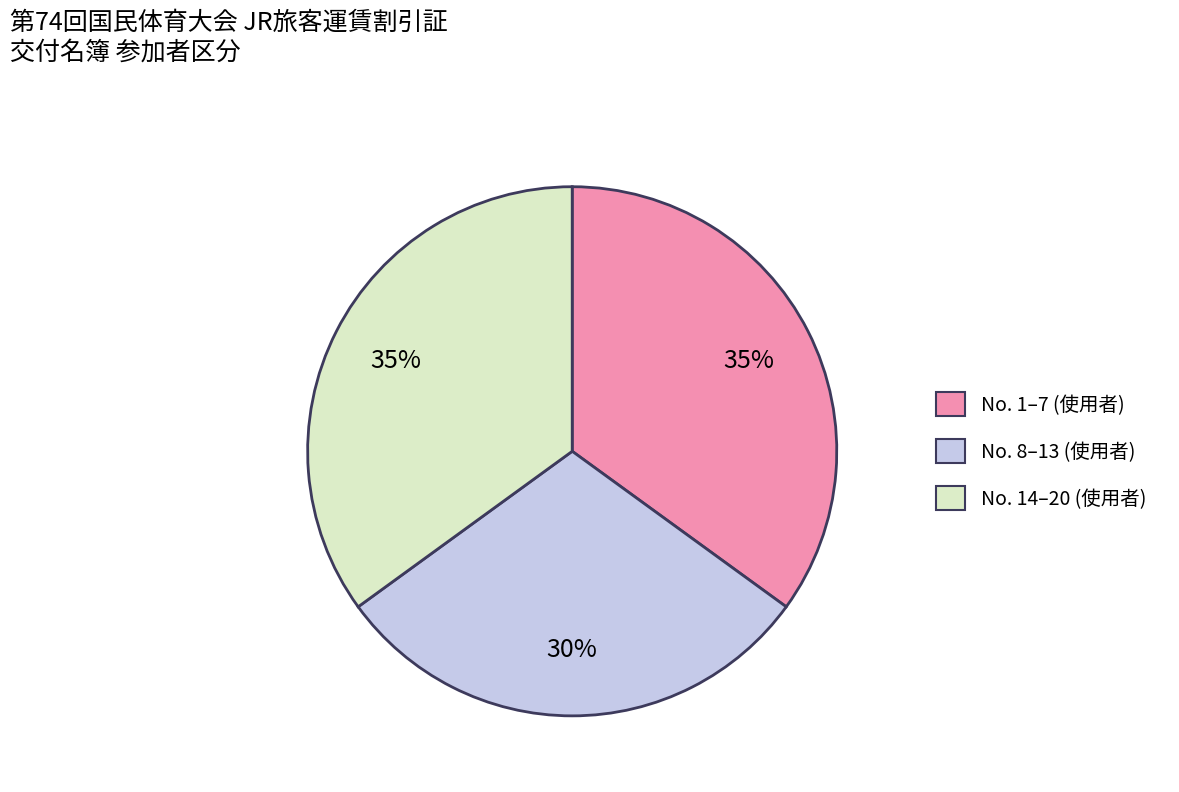

To the nearest percent, what is the average slice percentage?

33%